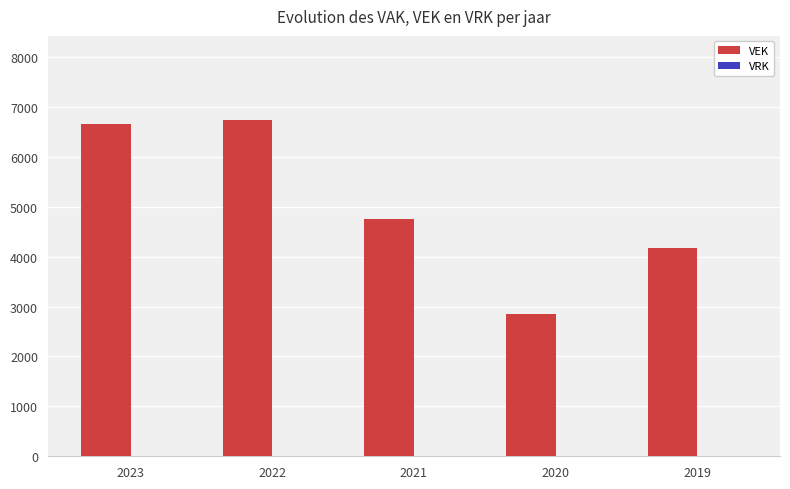

What value does the data have at 2019?

4176